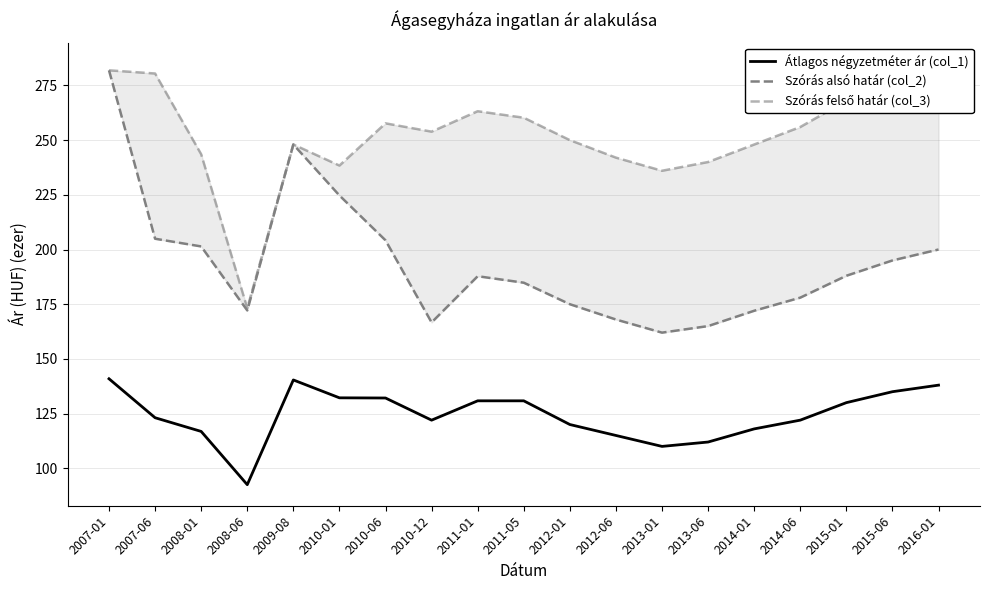

What are all the series names shown in the legend?

Átlagos négyzetméter ár (col_1), Szórás alsó határ (col_2), Szórás felső határ (col_3)